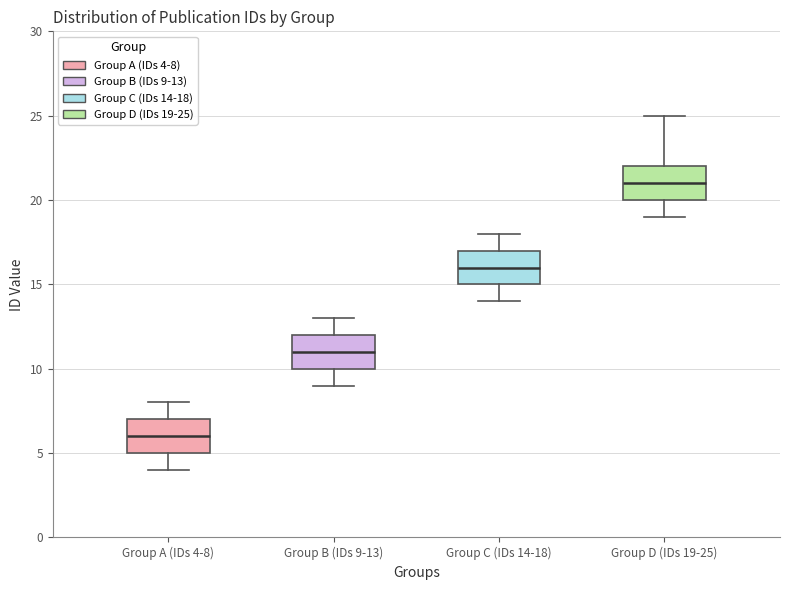

Reading left to right, read every box against the y-axis: the position of its median line, the range the box covers, and the ends of its whiskers. The values are not printed on the chart, so give them approximately, as read against the axis.

Group A (IDs 4-8): median 6, box 5 to 7, whiskers 4 to 8
Group B (IDs 9-13): median 11, box 10 to 12, whiskers 9 to 13
Group C (IDs 14-18): median 16, box 15 to 17, whiskers 14 to 18
Group D (IDs 19-25): median 21, box 20 to 22, whiskers 19 to 25